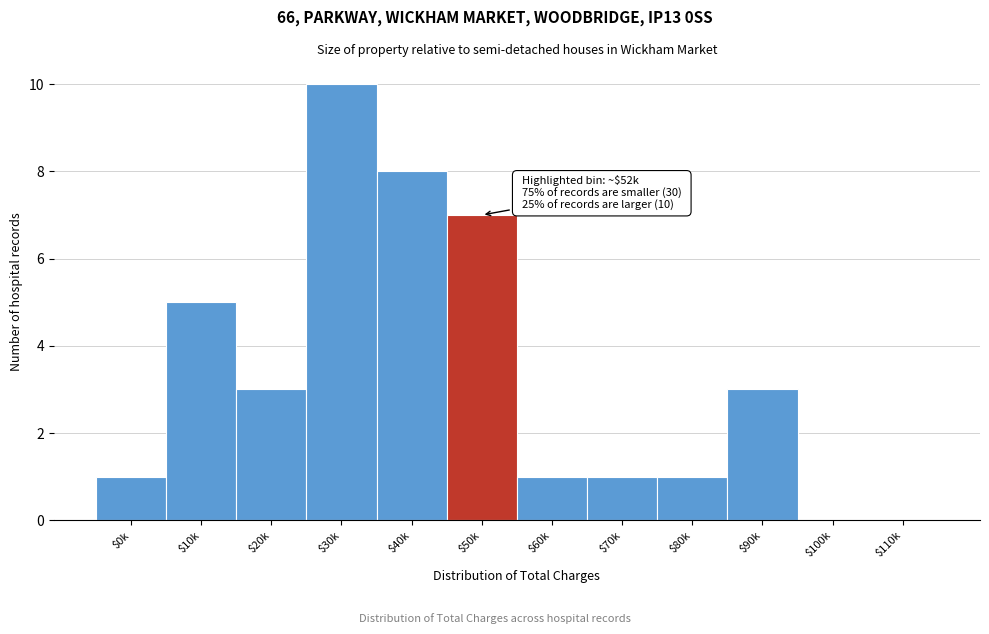

What is the approximate value at $90k?

3